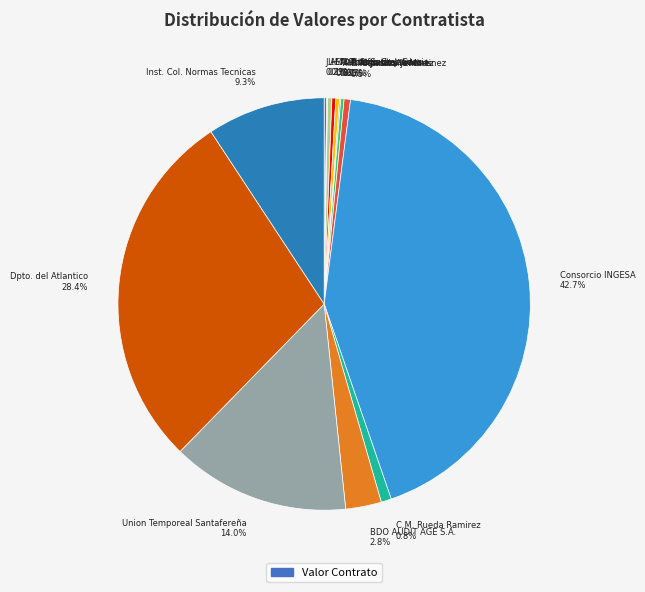

Which slice is the largest?

Consorcio INGESA